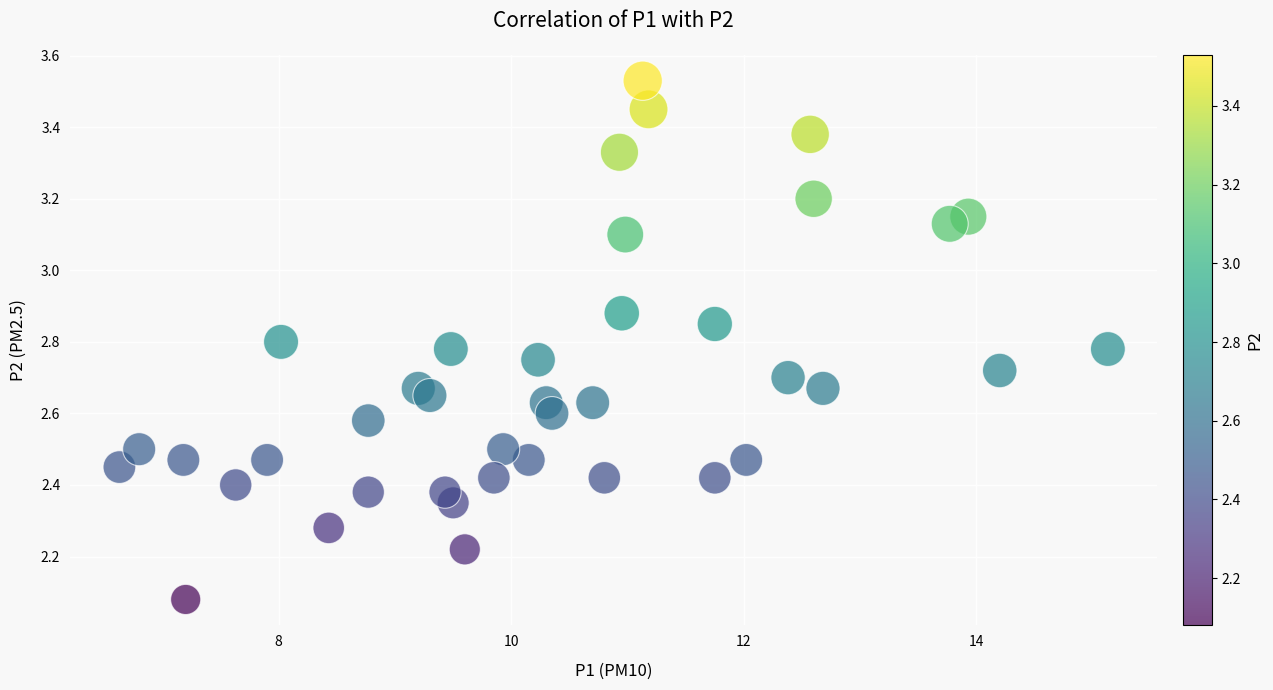

What is the range of X values (max minus min)?

8.5